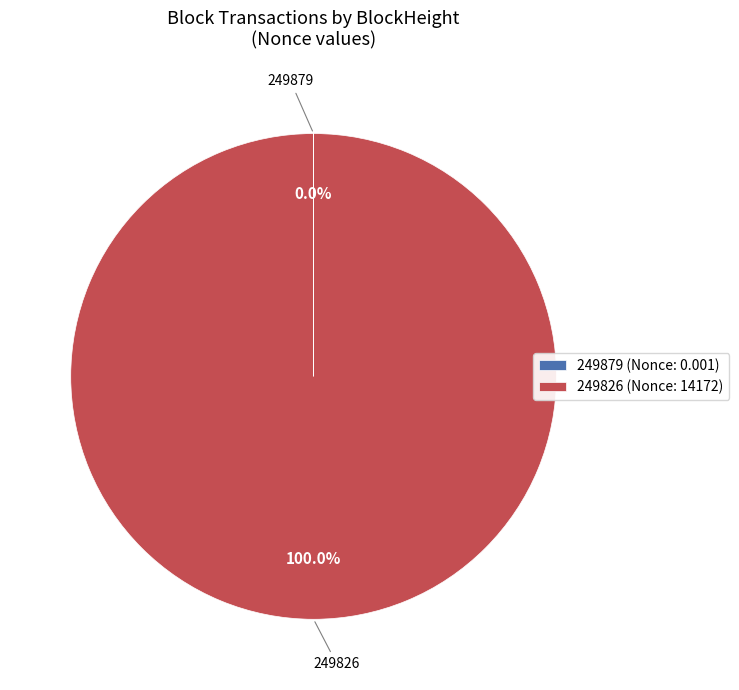

Is 249826 (Nonce: 14172) the majority of the pie?

Yes